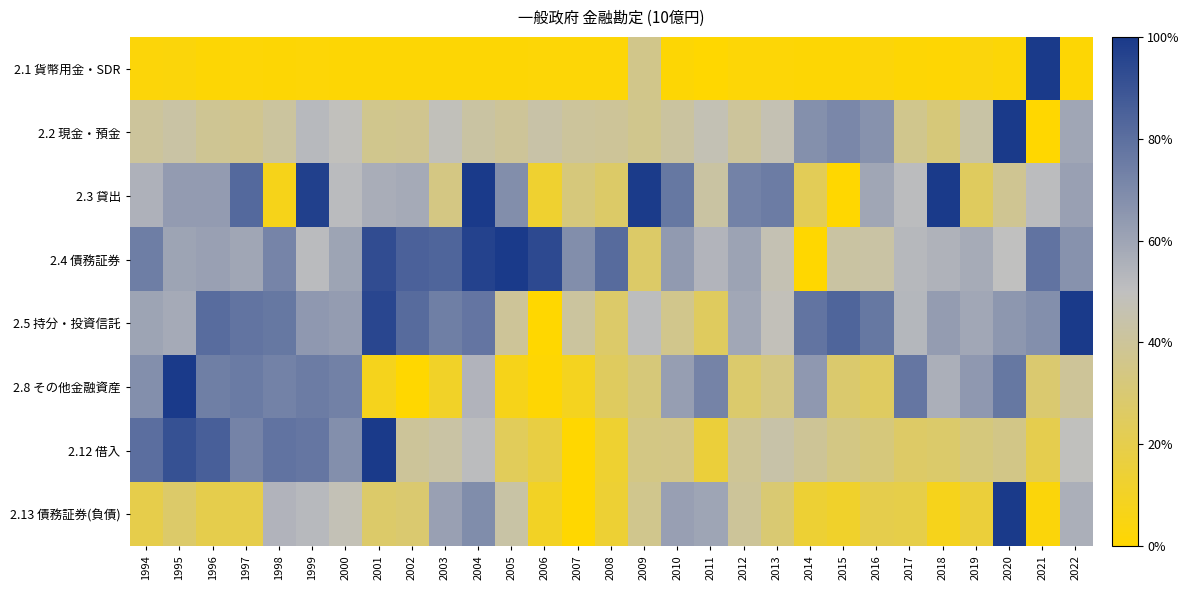

Which series changed the most between 1998 and 2006?

2.5 持分・投資信託